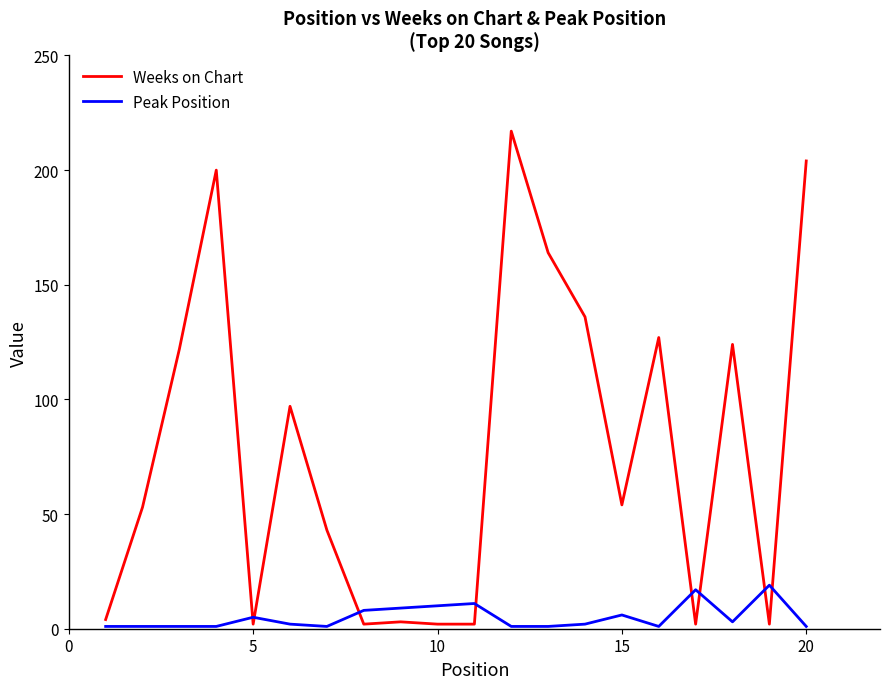

What is the minimum value for Peak Position?

1